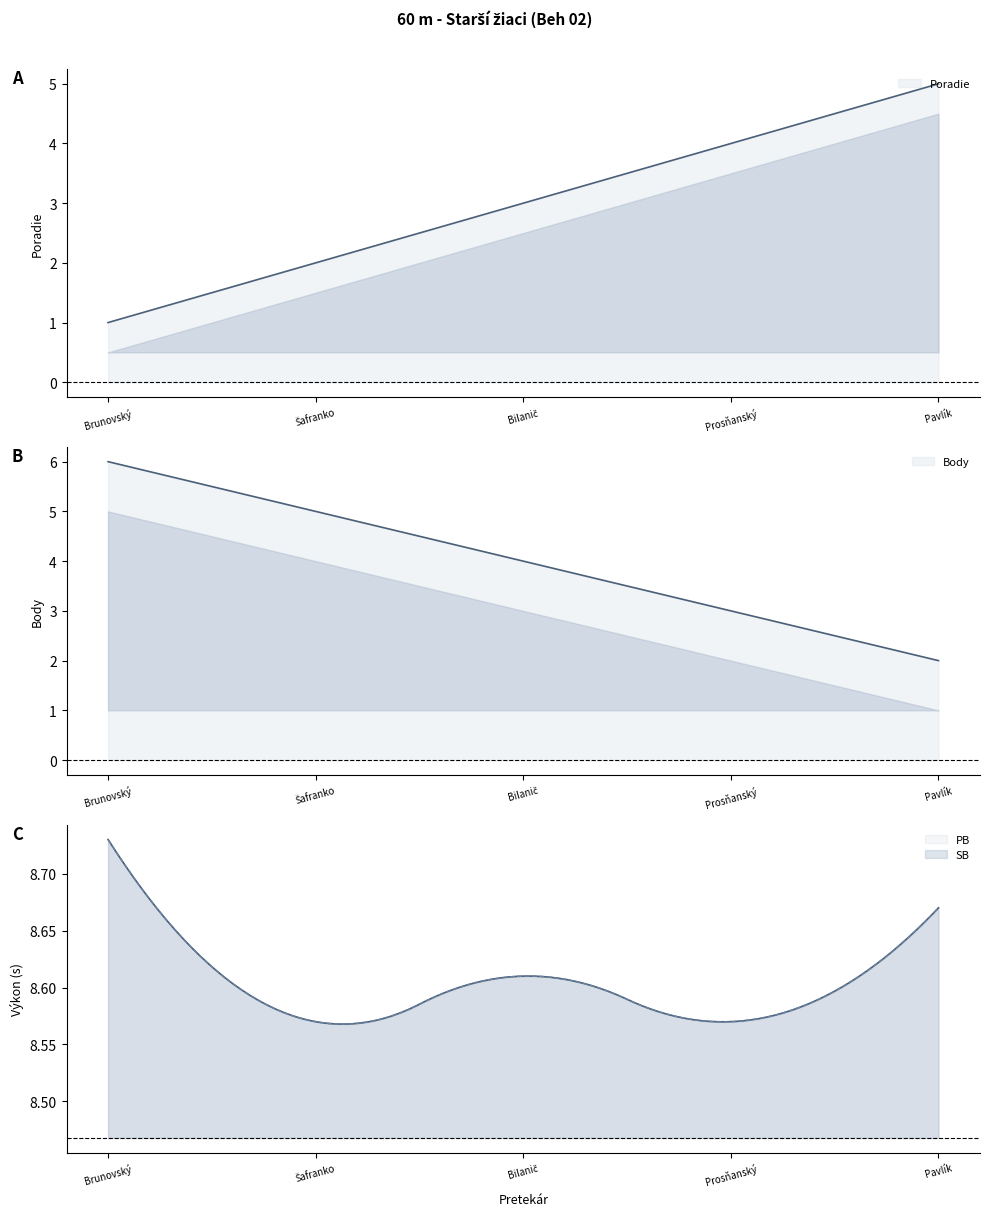

Which has a higher value, Pavlík Matúš or Brunovský Samuel Valentíno?

Pavlík Matúš